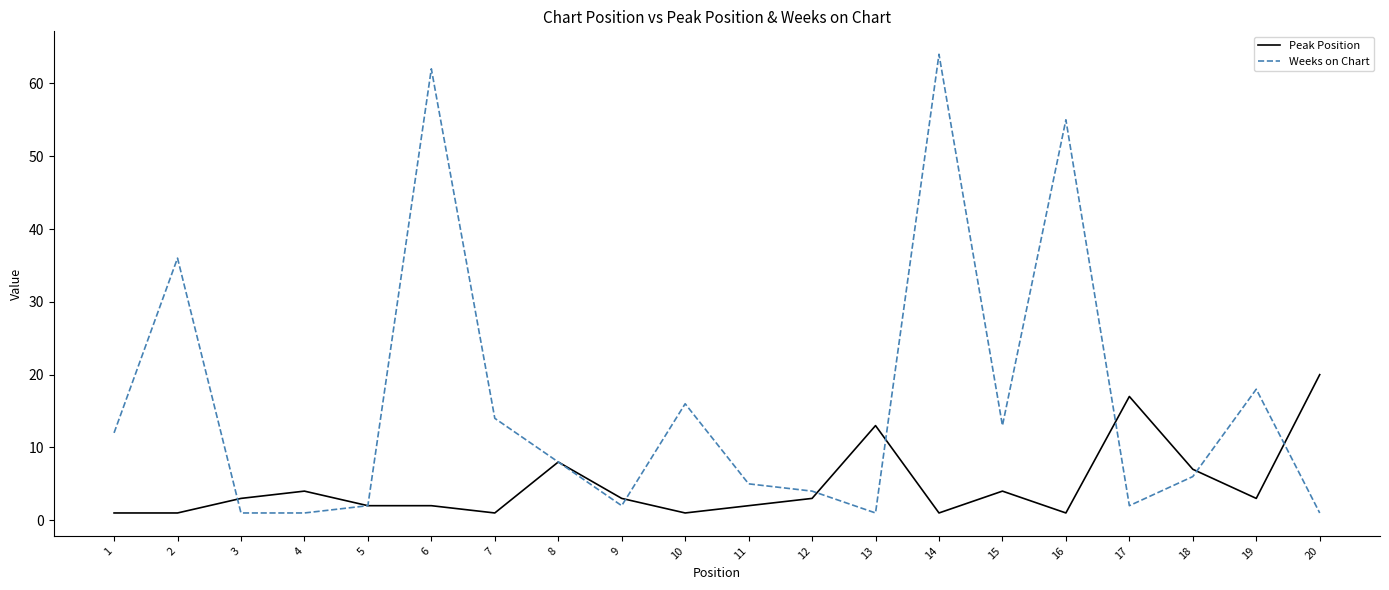

Reading left to right, transcribe all the data shown in this chart.

Peak Position: 1=1	2=1	3=3	4=4	5=2	6=2	7=1	8=8	9=3	10=1	11=2	12=3	13=13	14=1	15=4	16=1	17=17	18=7	19=3	20=20
Weeks on Chart: 1=12	2=36	3=1	4=1	5=2	6=62	7=14	8=8	9=2	10=16	11=5	12=4	13=1	14=64	15=13	16=55	17=2	18=6	19=18	20=1